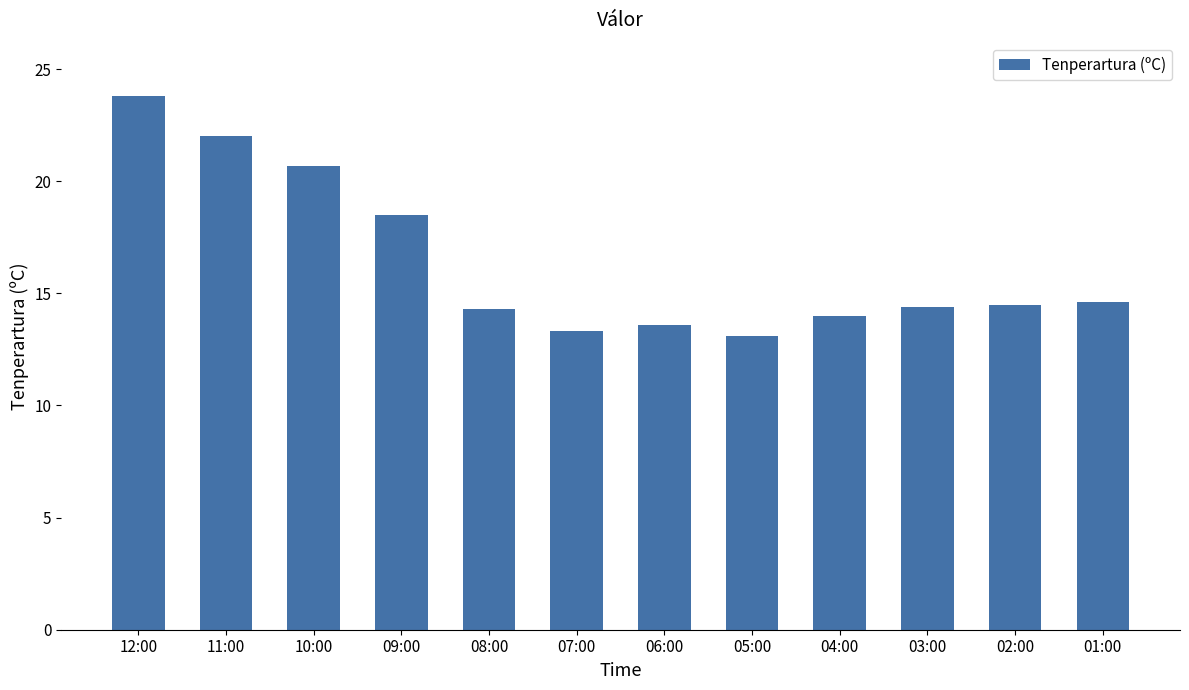

Is it true that the value at 06:00 is 6.2?

False